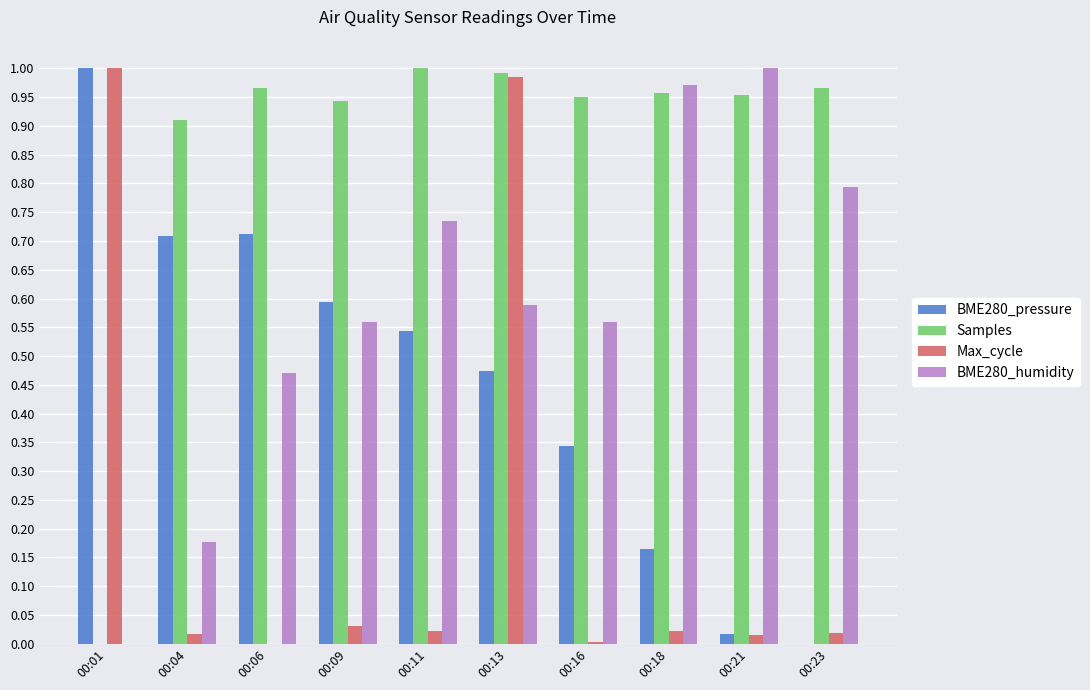

The value of Samples at 00:18 is 1.0. True or false?

True